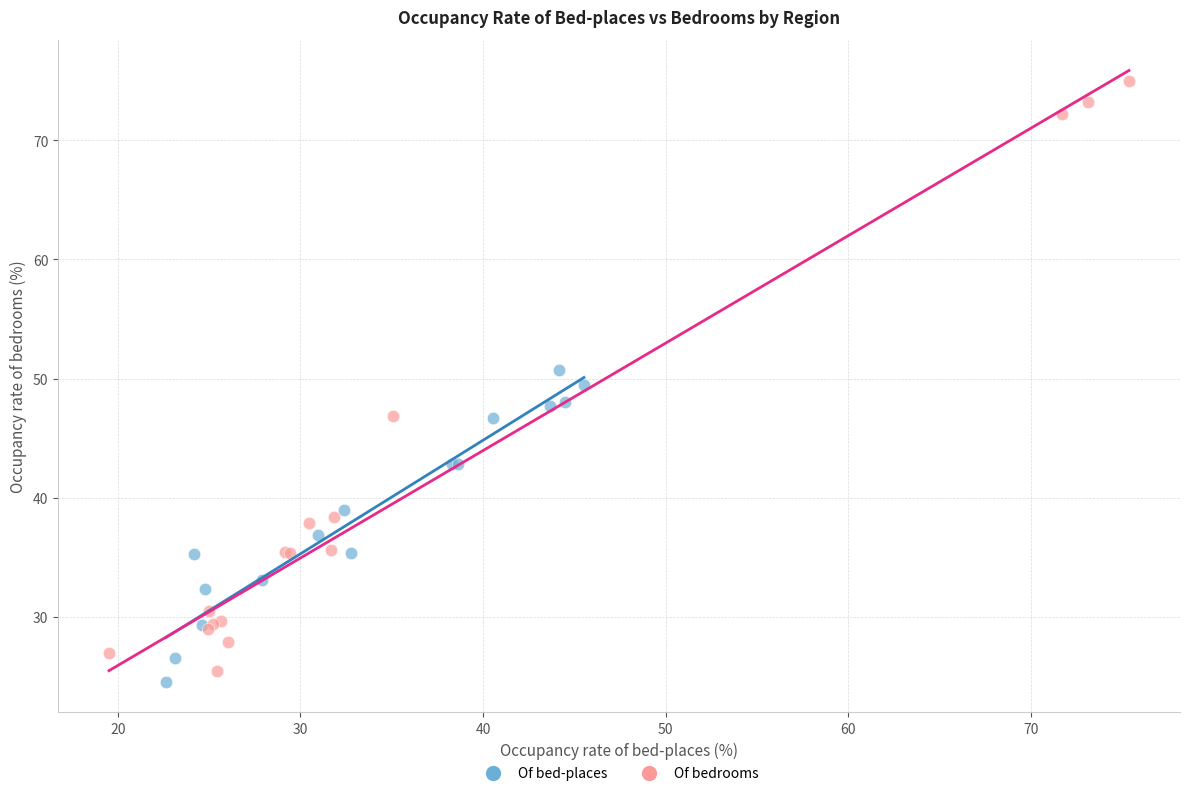

Which series reaches the maximum Y coordinate?

Of bedrooms